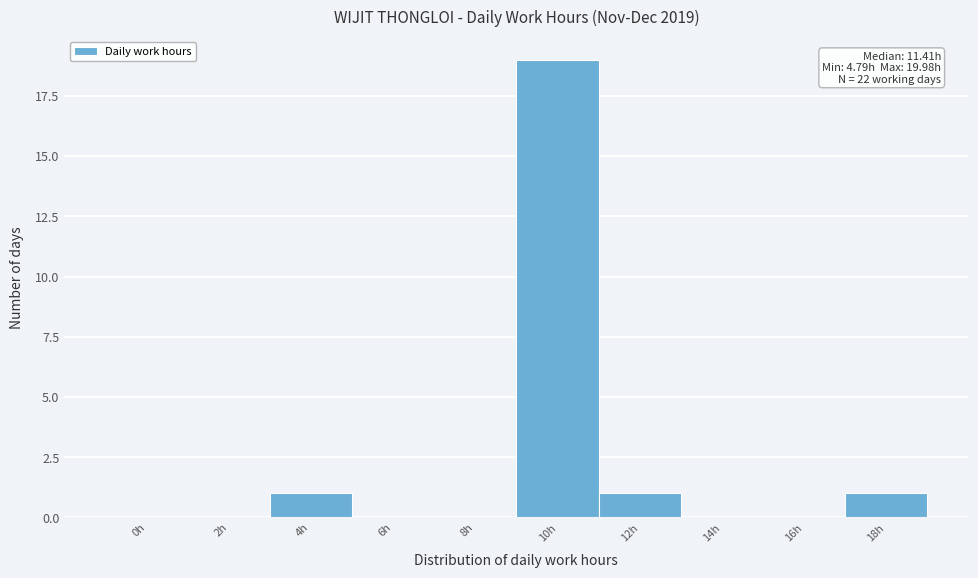

Reading right to left, extract all data points from this chart.

18h=1	16h=0	14h=0	12h=1	10h=19	8h=0	6h=0	4h=1	2h=0	0h=0